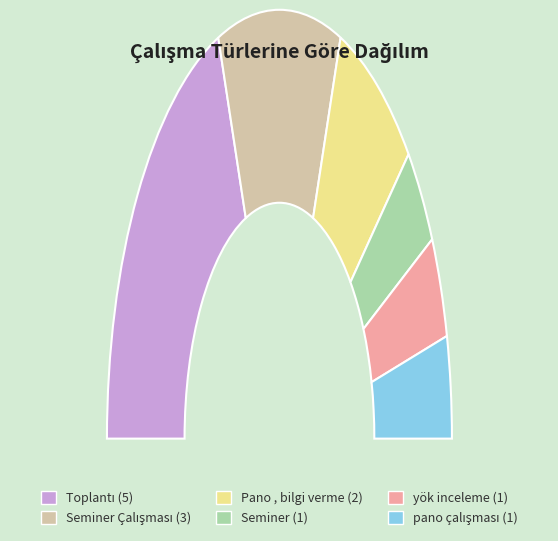

Rank the categories by value from lowest to highest.

Seminer, yök inceleme, pano çalışması, Pano , bilgi verme, Seminer Çalışması, Toplantı